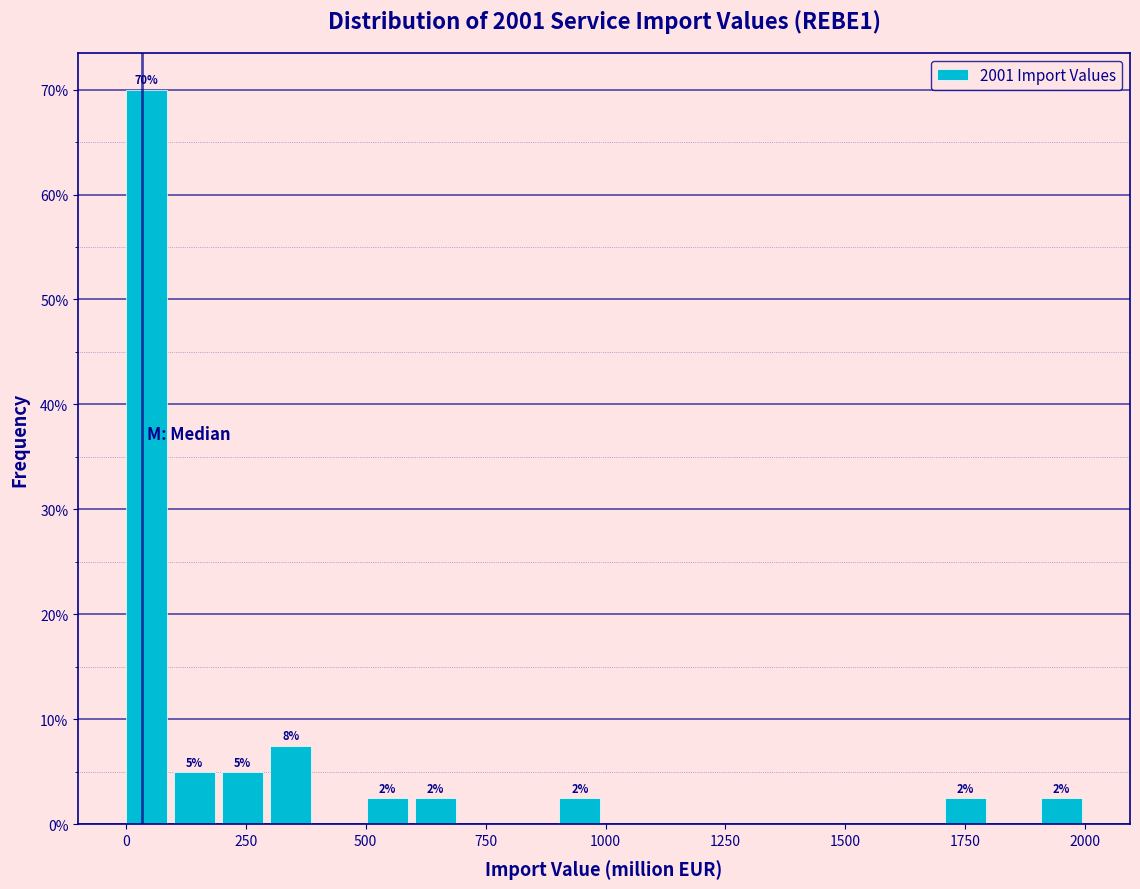

Read against the x-axis, roughly where is the centre of the tallest bar?

50